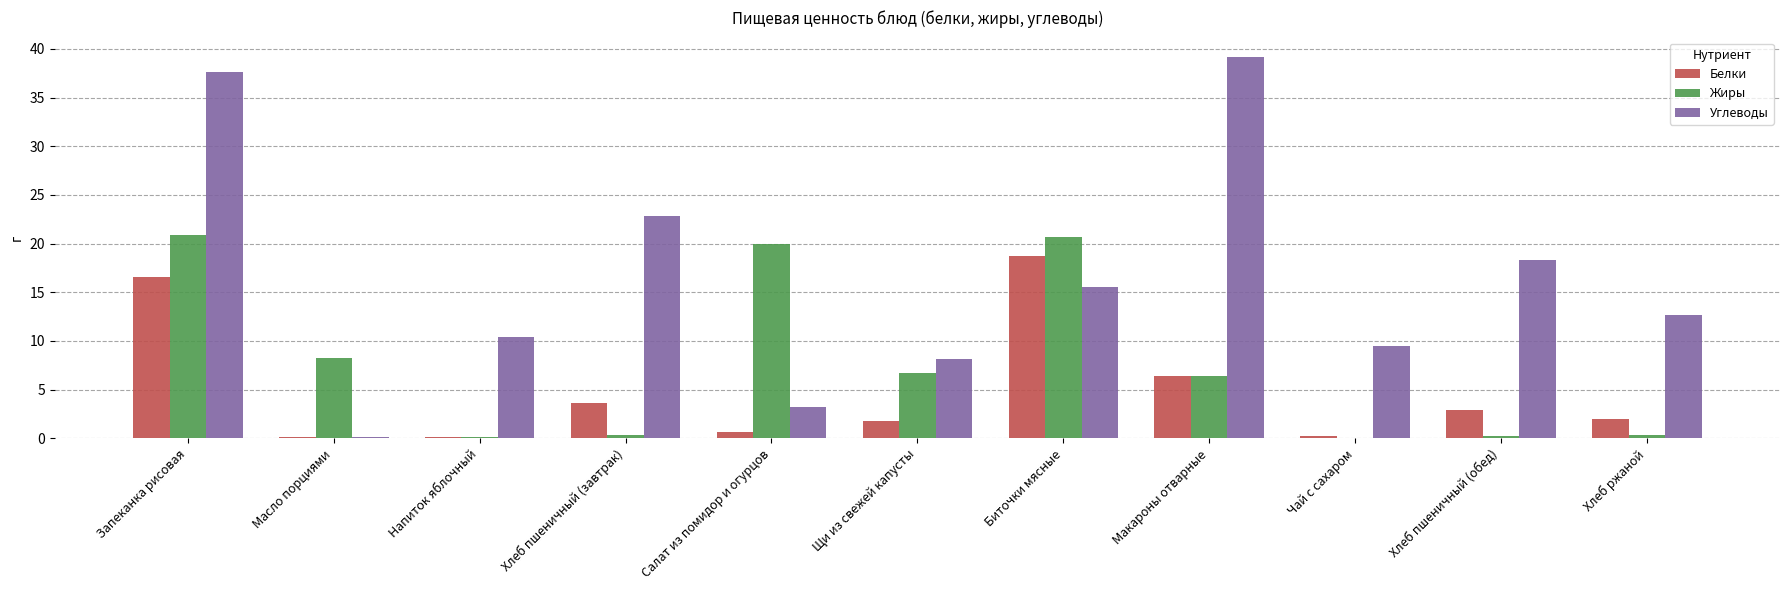

What is the greatest value displayed?

39.2